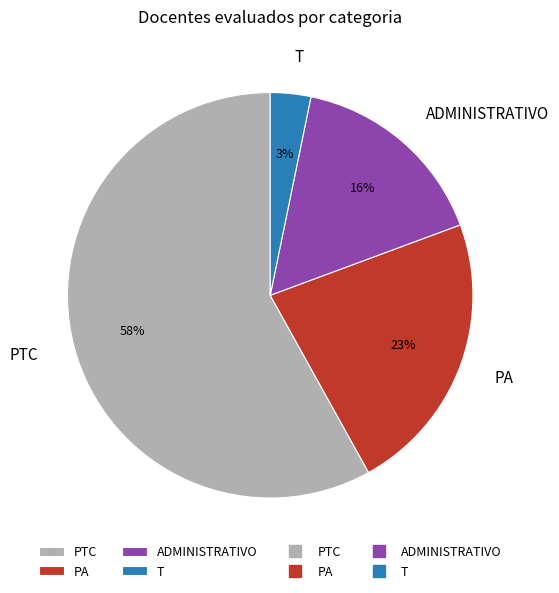

Do PTC and T together represent more than half of the pie?

Yes